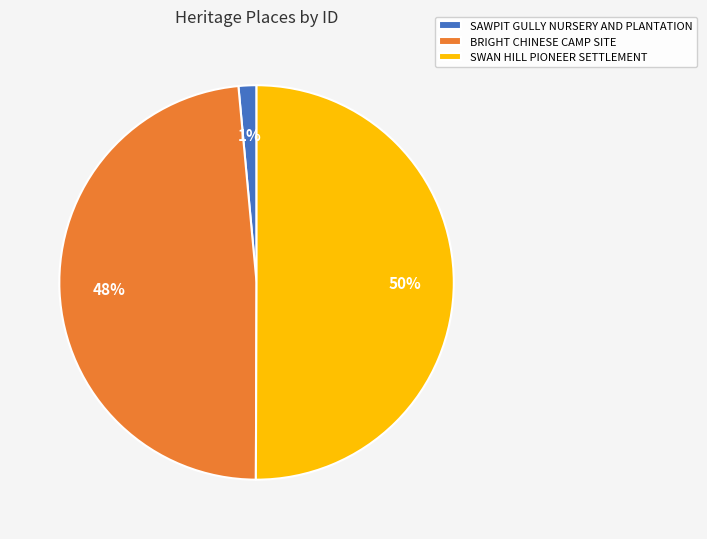

Which category has the smallest portion of the pie?

SAWPIT GULLY NURSERY AND PLANTATION